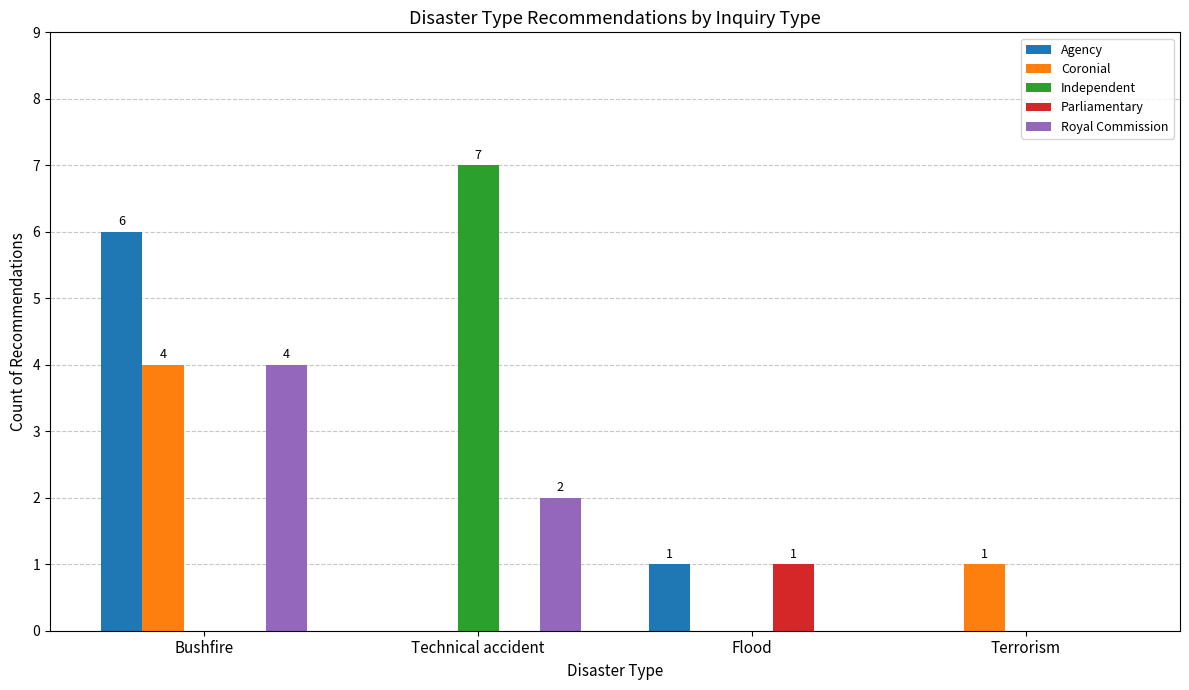

Which label corresponds to the largest value in the chart?

Technical accident